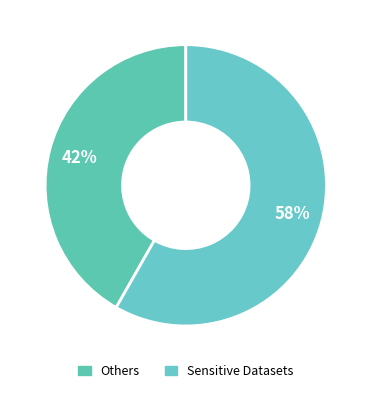

Which slice is the largest?

Sensitive Datasets